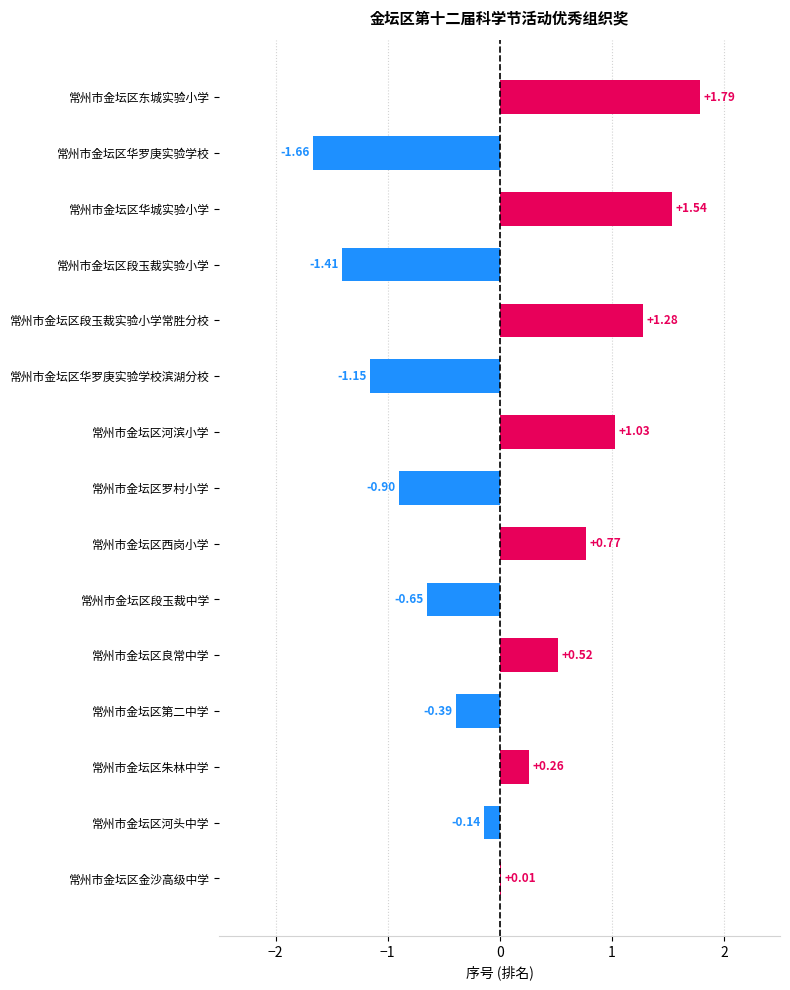

At which label is the value closest to 0?

常州市金坛区金沙高级中学